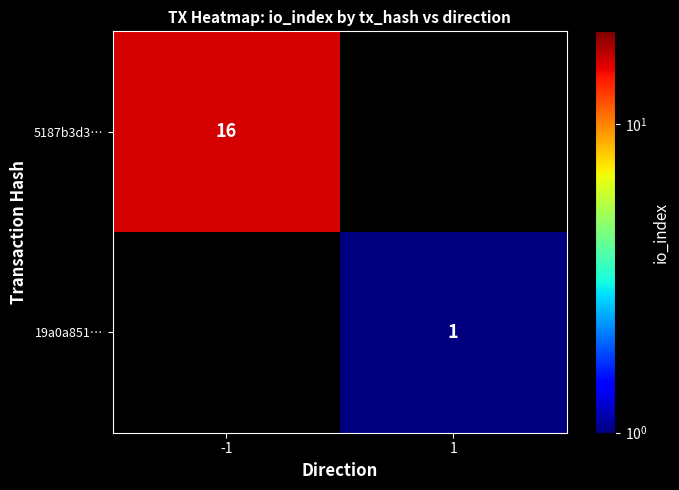

The 5187b3d3… series shows 25 at -1. True or false?

False